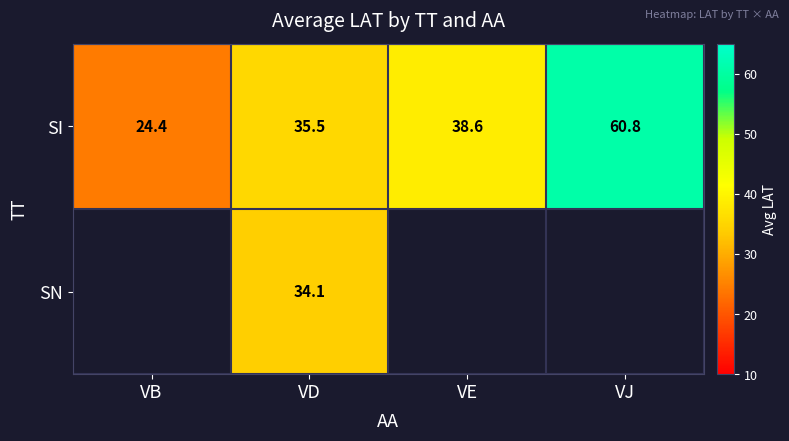

What is the minimum value for SI?

24.4